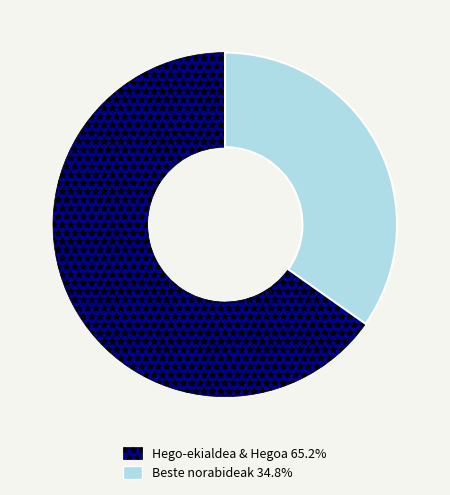

Is the sum of Hego-ekialdea & Hegoa 65.2% and Beste norabideak 34.8% greater than half?

Yes